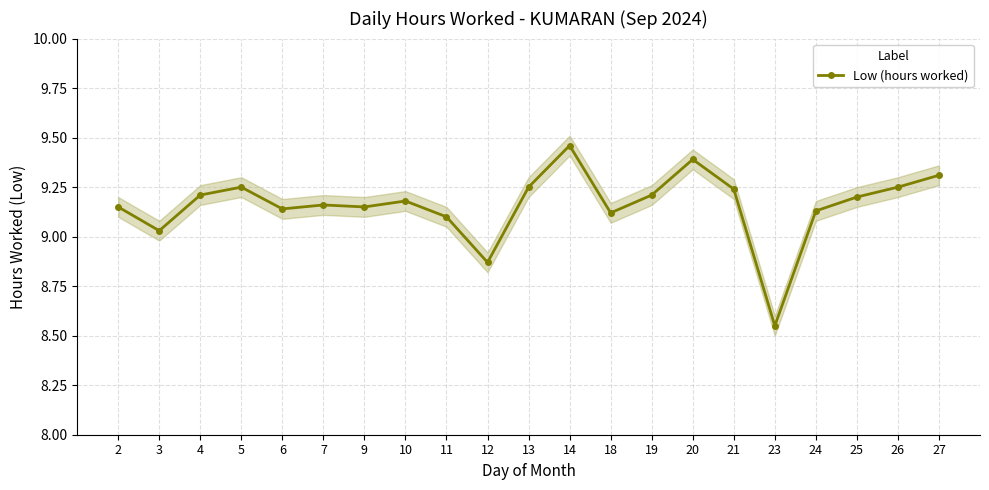

Where does the data first go above 9?

2